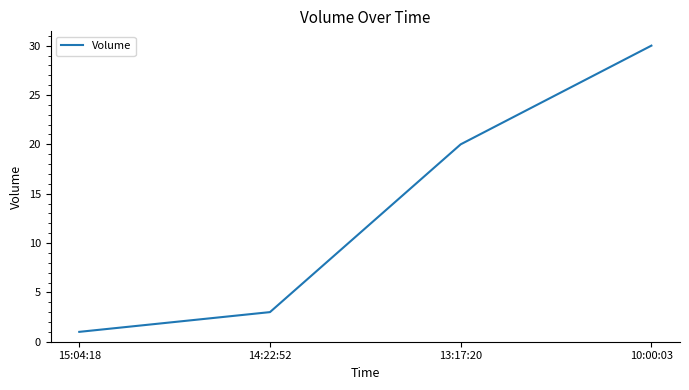

Which label corresponds to the smallest value in the chart?

15:04:18